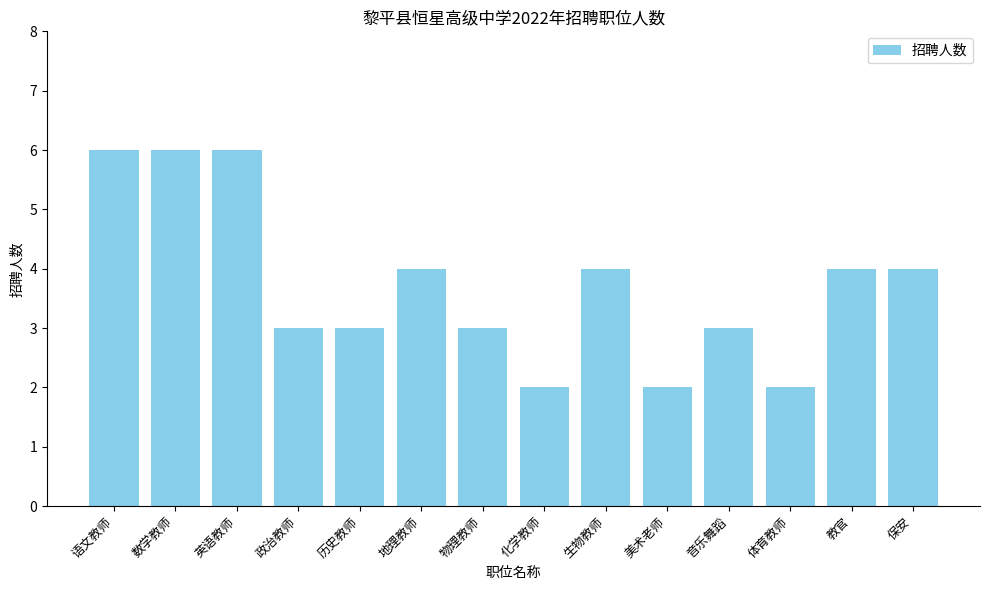

What value does the data have at 保安?

4